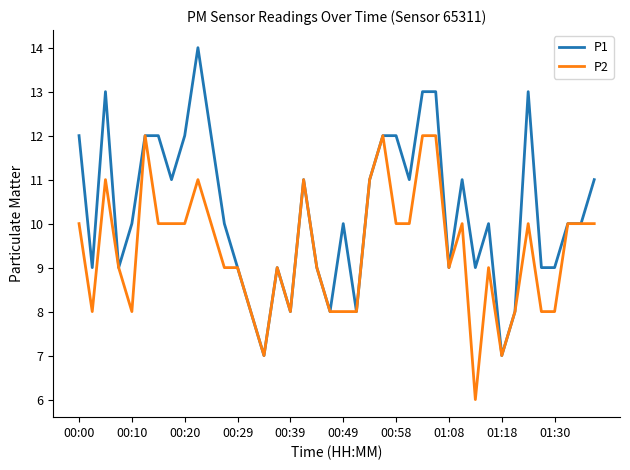

List the series in order of their overall mean, lowest first.

P2, P1